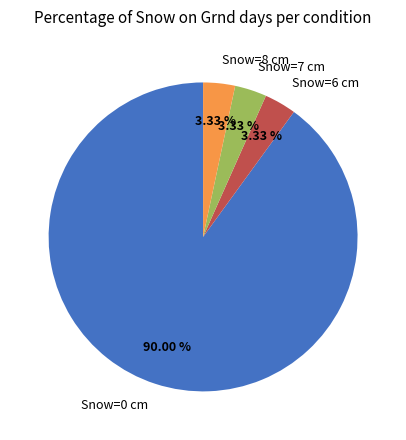

How many slices are in this pie chart?

4